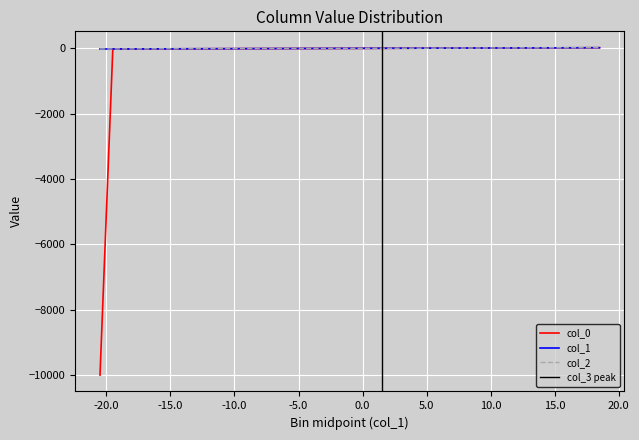

At which label does col_2 first exceed 0?

1.0